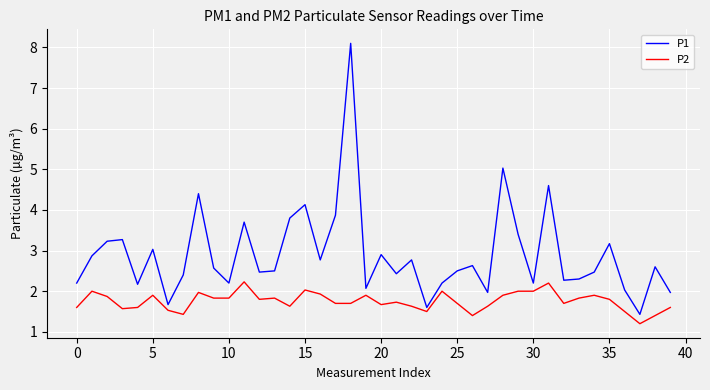

What is the minimum value shown in the chart?

1.2